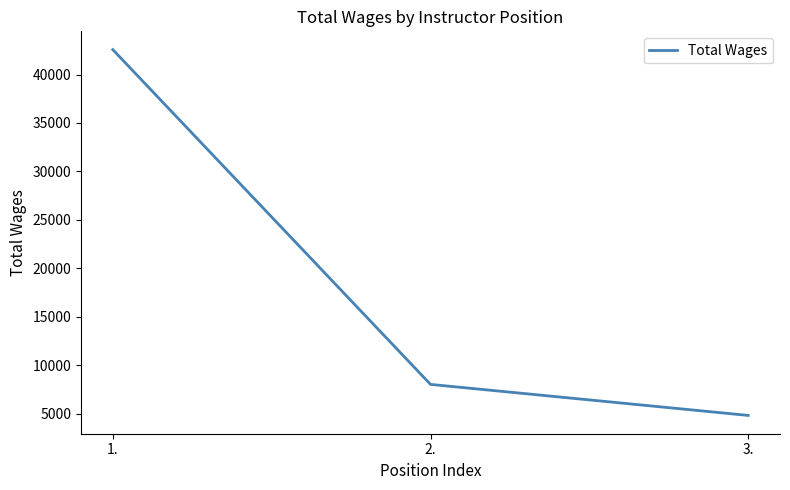

How many lines are shown in the chart?

1